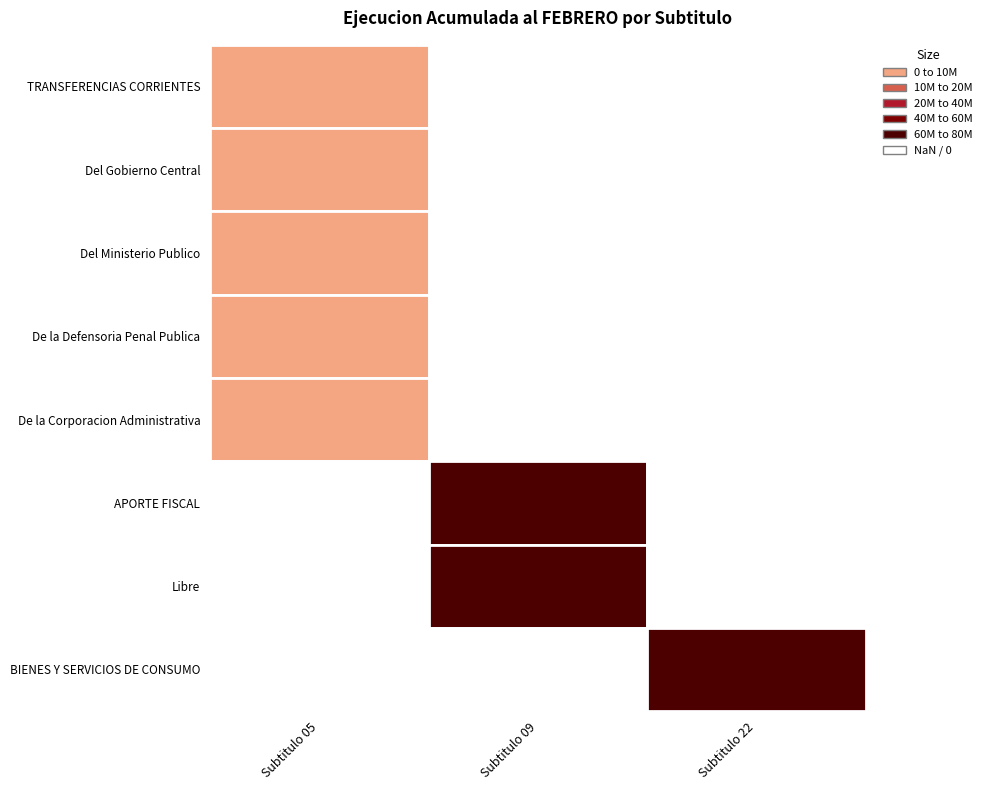

At how many categories does at least one series exceed 2284818?

3